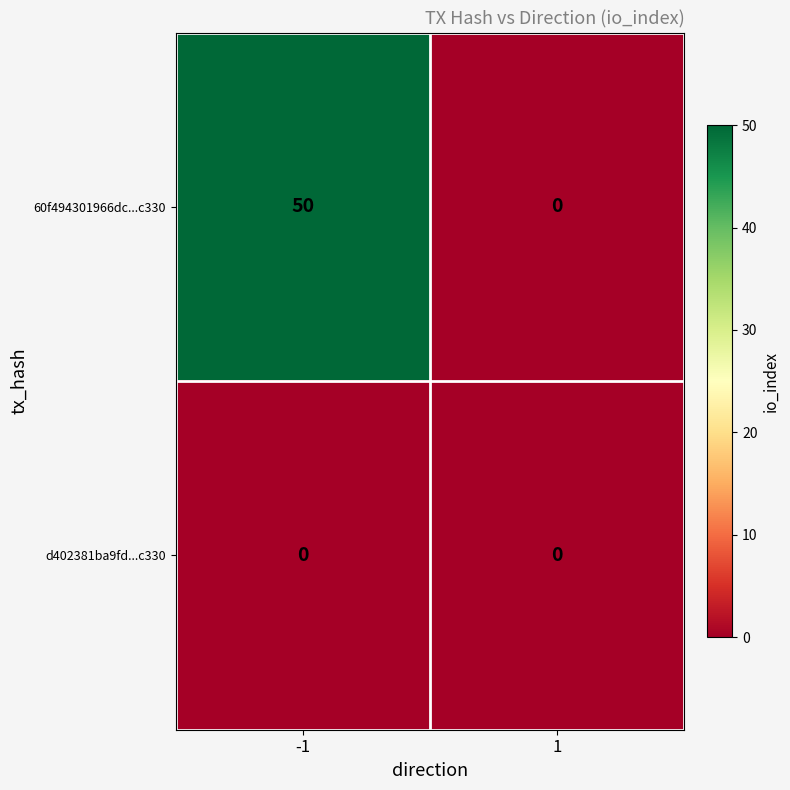

Rank the series at -1 from highest to lowest value.

60f494301966dc...c330, d402381ba9fd...c330